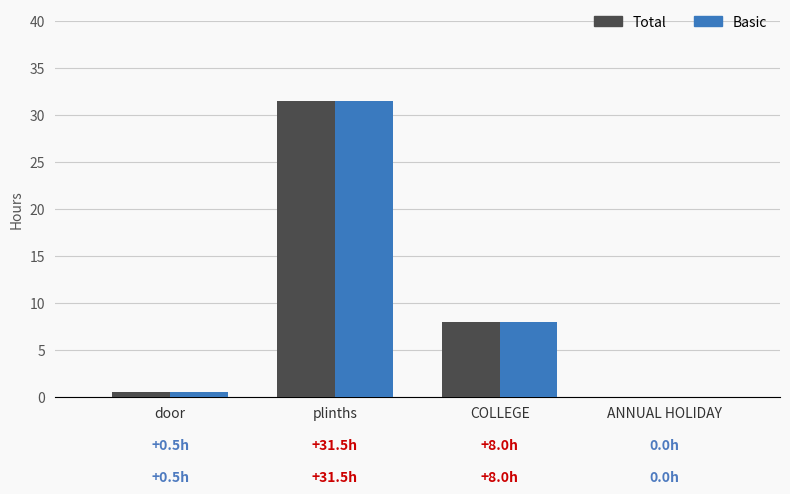

Reading left to right, extract all data points from this chart.

Total: 0.5	31.5	8.0	0.0
Basic: 0.5	31.5	8.0	0.0